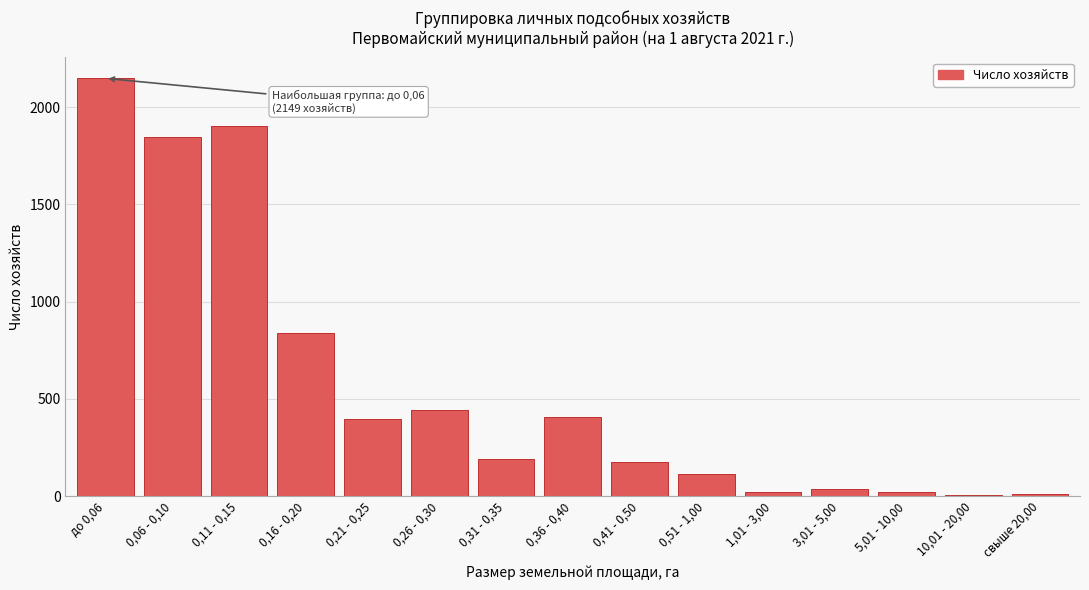

What is the difference between the maximum and minimum values?

2142